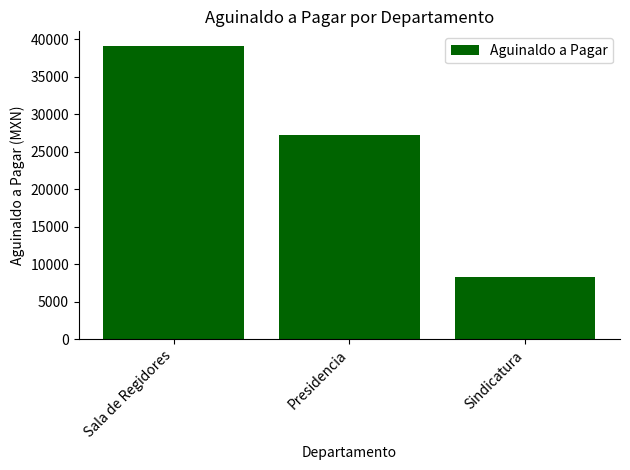

Reading left to right, transcribe all the data shown in this chart.

Sala de Regidores=39112.1	Presidencia=27282.1	Sindicatura=8328.4